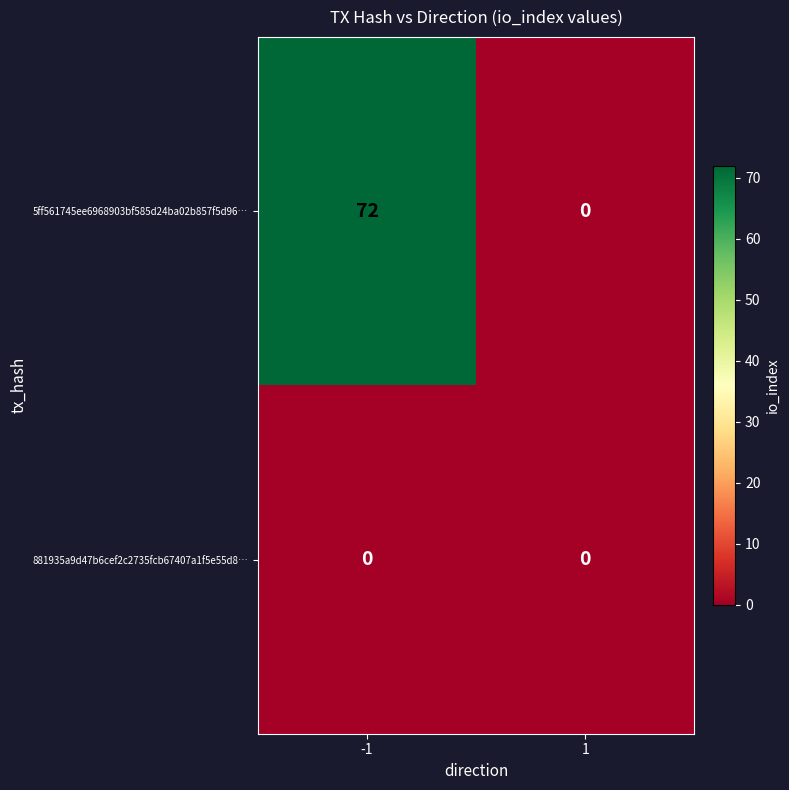

List the series in order of their peak value, highest first.

5ff561745ee6968903bf585d24ba02b857f5d96…, 881935a9d47b6cef2c2735fcb67407a1f5e55d8…